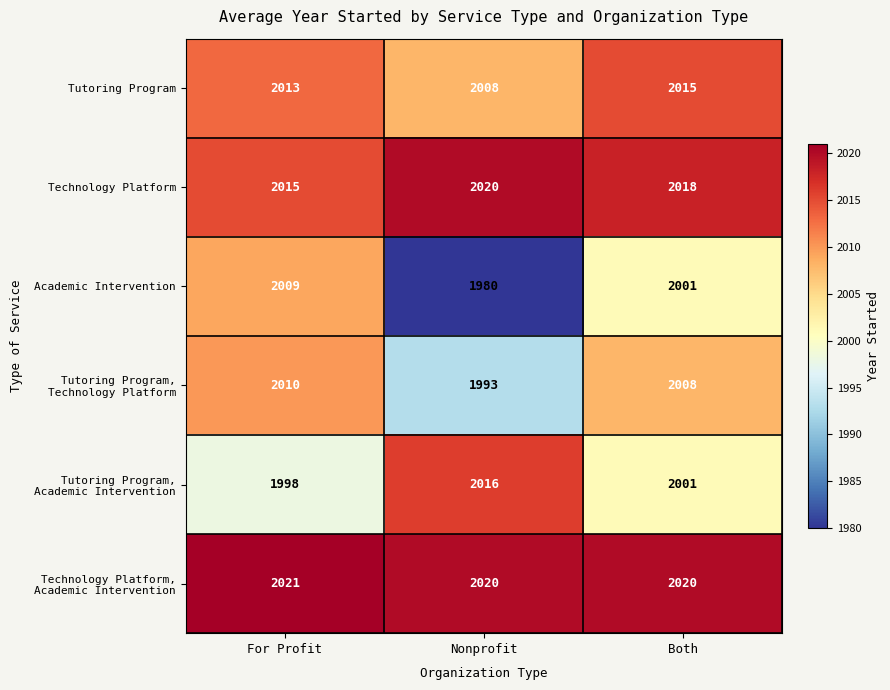

How many data points does each series have?

3